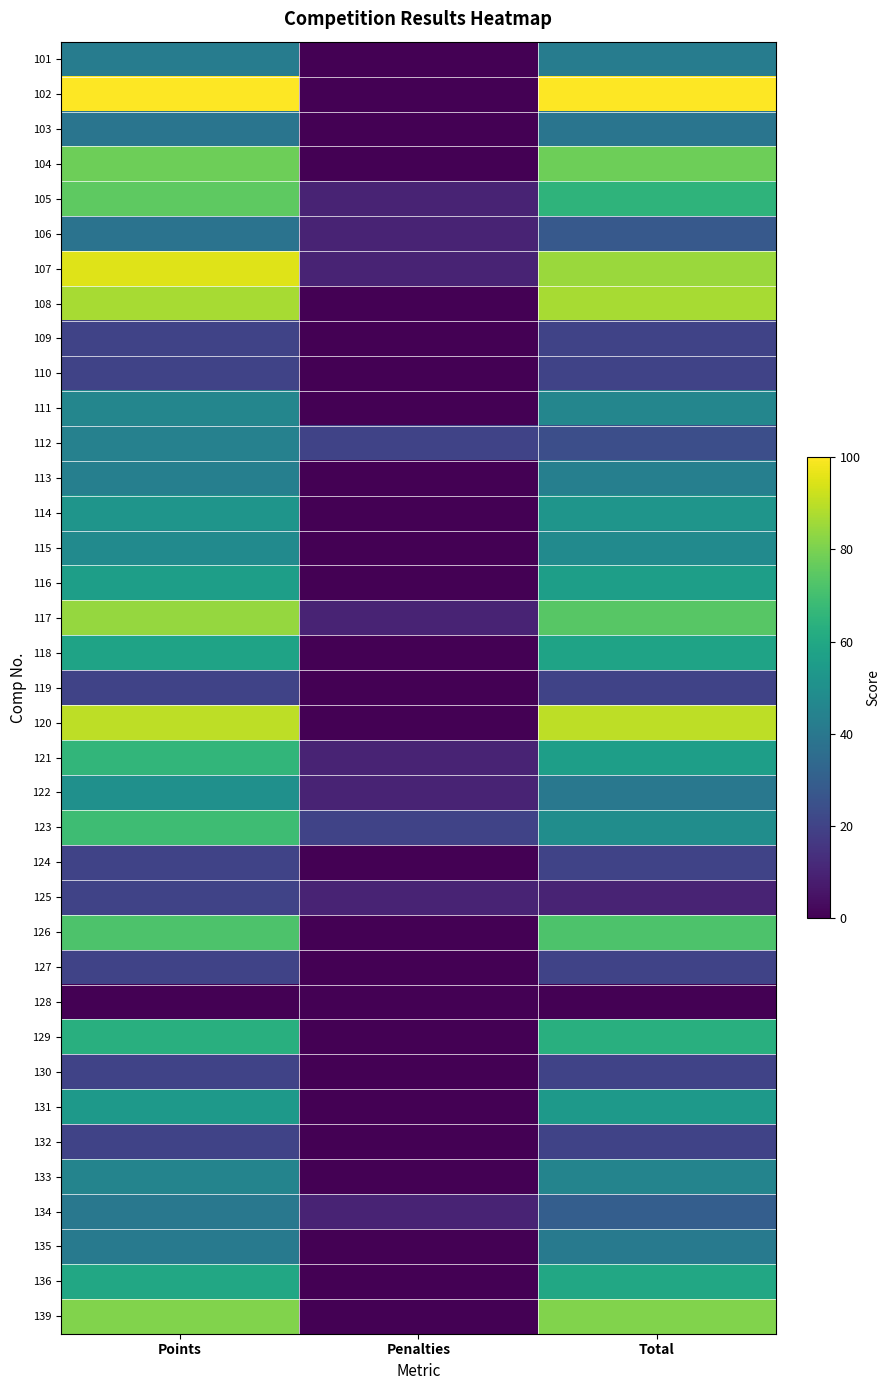

Reading right to left, list all the values displayed in this chart.

101: Total=42	Penalties=0	Points=42
102: Total=100	Penalties=0	Points=100
103: Total=39	Penalties=0	Points=39
104: Total=78	Penalties=0	Points=78
105: Total=65	Penalties=10	Points=75
106: Total=28	Penalties=10	Points=38
107: Total=85	Penalties=10	Points=95
108: Total=87	Penalties=0	Points=87
109: Total=20	Penalties=0	Points=20
110: Total=20	Penalties=0	Points=20
111: Total=46	Penalties=0	Points=46
112: Total=24	Penalties=20	Points=44
113: Total=43	Penalties=0	Points=43
114: Total=52	Penalties=0	Points=52
115: Total=48	Penalties=0	Points=48
116: Total=56	Penalties=0	Points=56
117: Total=74	Penalties=10	Points=84
118: Total=58	Penalties=0	Points=58
119: Total=20	Penalties=0	Points=20
120: Total=90	Penalties=0	Points=90
121: Total=56	Penalties=10	Points=66
122: Total=40	Penalties=10	Points=50
123: Total=49	Penalties=20	Points=69
124: Total=20	Penalties=0	Points=20
125: Total=10	Penalties=10	Points=20
126: Total=72	Penalties=0	Points=72
127: Total=20	Penalties=0	Points=20
128: Total=0	Penalties=0	Points=0
129: Total=63	Penalties=0	Points=63
130: Total=20	Penalties=0	Points=20
131: Total=54	Penalties=0	Points=54
132: Total=20	Penalties=0	Points=20
133: Total=45	Penalties=0	Points=45
134: Total=30	Penalties=10	Points=40
135: Total=41	Penalties=0	Points=41
136: Total=60	Penalties=0	Points=60
139: Total=81	Penalties=0	Points=81